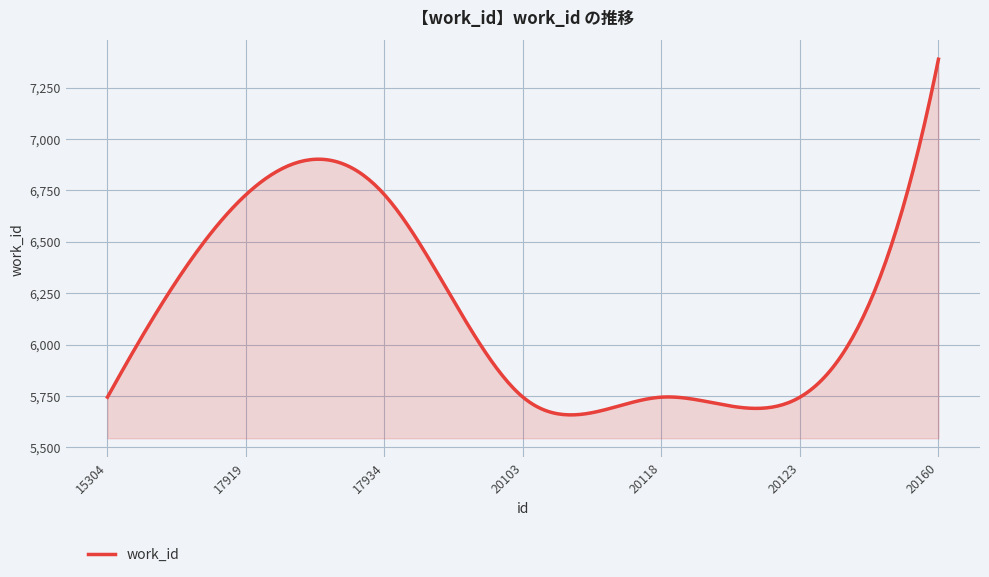

What is the difference between the maximum and minimum values?

1730.3